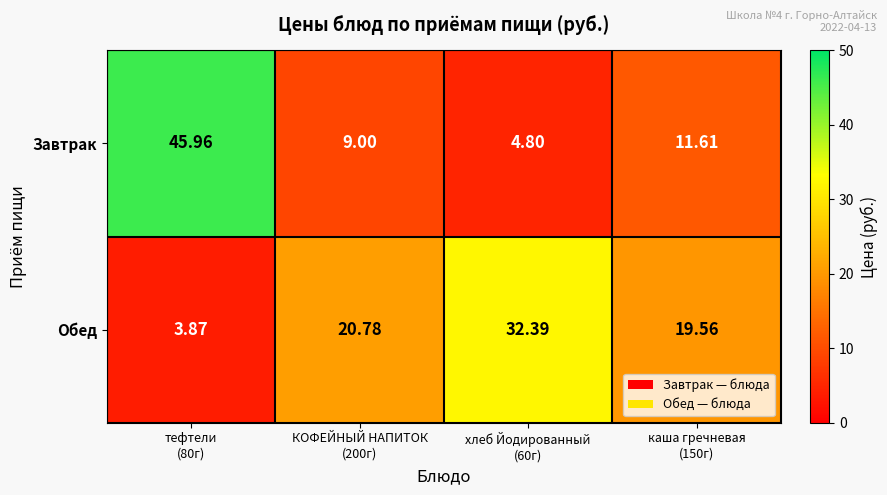

Which series has the largest range (max minus min)?

Завтрак